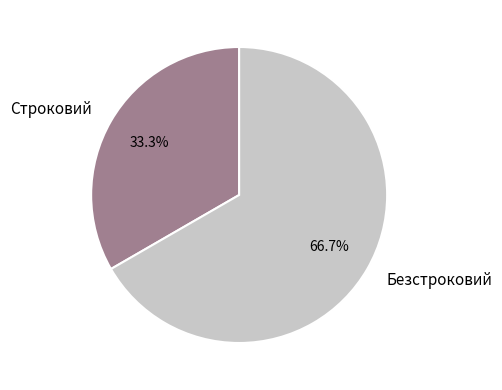

To the nearest percent, what percentage of the pie is Безстроковий?

67%